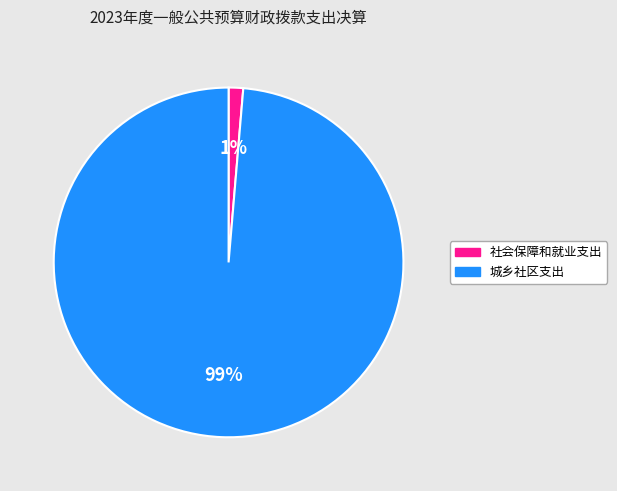

Rank the categories by value from highest to lowest.

城乡社区支出, 社会保障和就业支出